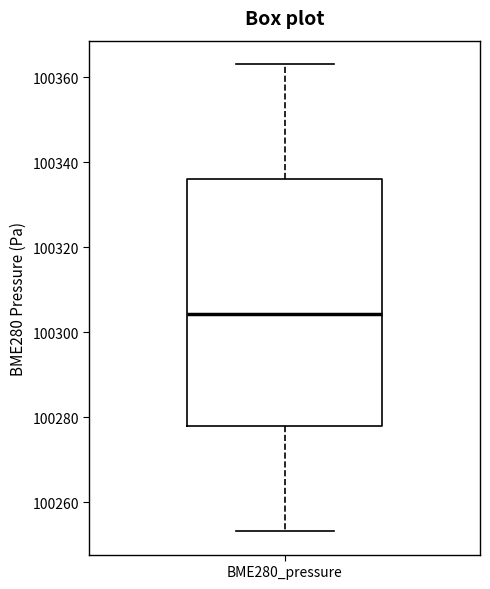

Where is the lower edge of the box for BME280_pressure on the y-axis? The values are not printed on the chart, so give them approximately, as read against the axis.

100278